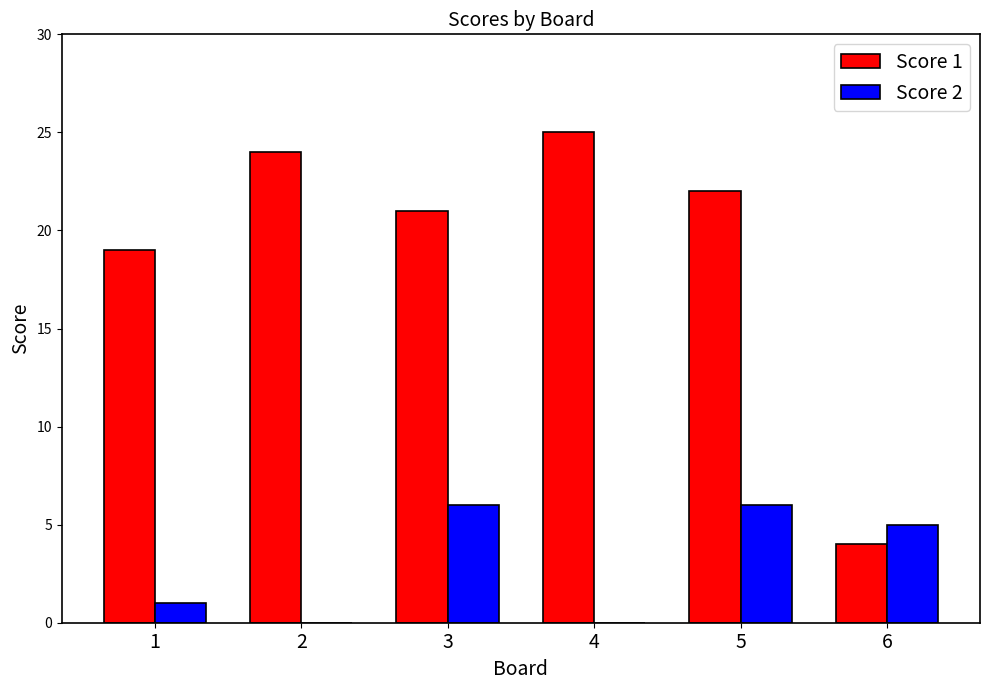

Which series changed the most between 5 and 6?

Score 1